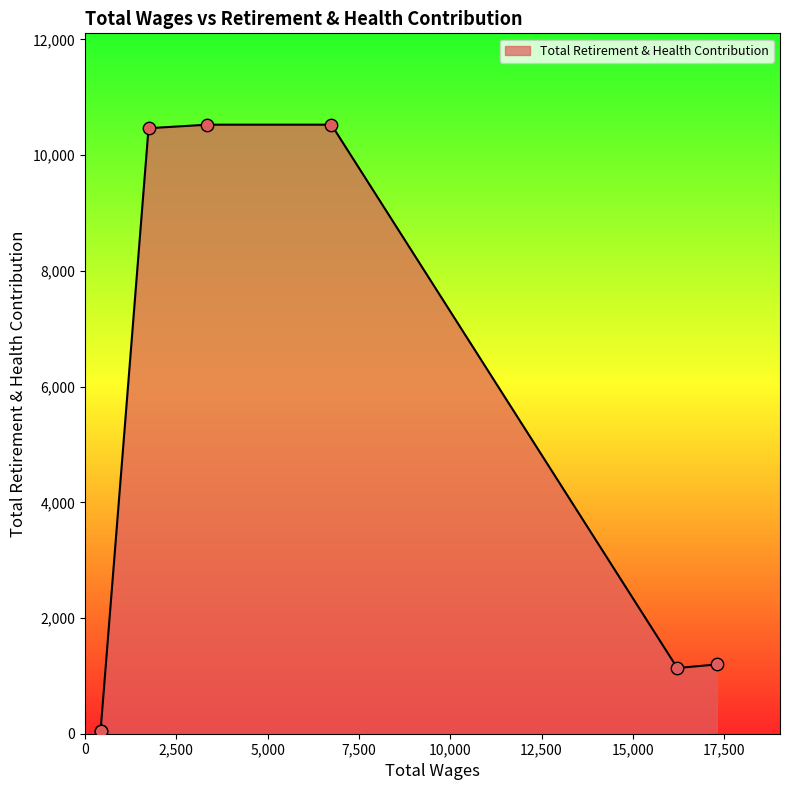

Approximately how many times larger is the value at 16215.0 compared to 17297.0?

1.0